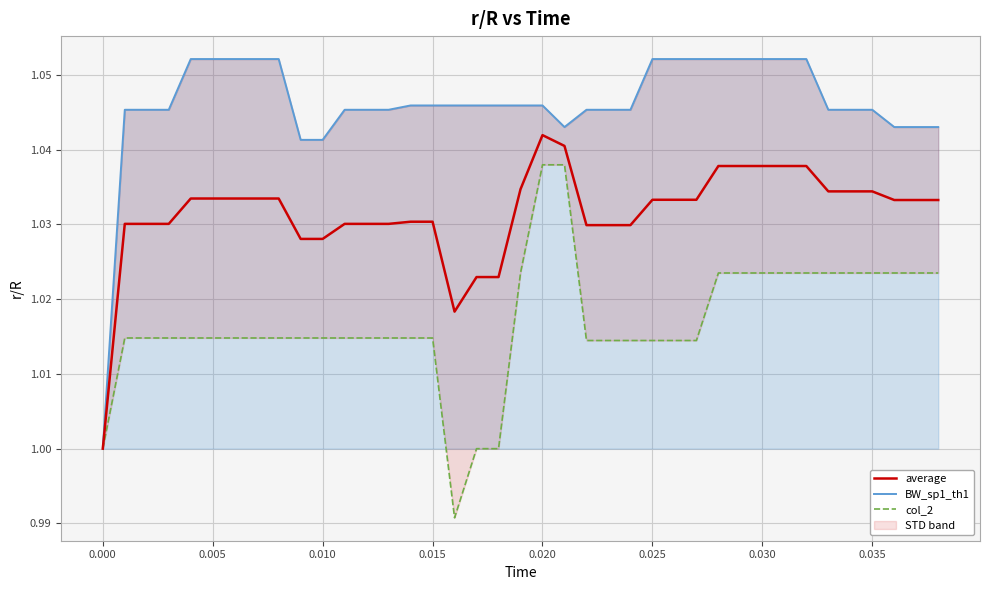

Reading right to left, transcribe all the data shown in this chart.

average: 1.0	1.0	1.0	1.0	1.0	1.0	1.0	1.0	1.0	1.0	1.0	1.0	1.0	1.0	1.0	1.0	1.0	1.0	1.0	1.0	1.0	1.0	1.0	1.0	1.0	1.0	1.0	1.0	1.0	1.0	1.0	1.0	1.0	1.0	1.0	1.0	1.0	1.0	1.0
BW_sp1_th1: 1.0	1.0	1.0	1.0	1.0	1.0	1.1	1.1	1.1	1.1	1.1	1.1	1.1	1.1	1.0	1.0	1.0	1.0	1.0	1.0	1.0	1.0	1.0	1.0	1.0	1.0	1.0	1.0	1.0	1.0	1.1	1.1	1.1	1.1	1.1	1.0	1.0	1.0	1.0
col_2: 1.0	1.0	1.0	1.0	1.0	1.0	1.0	1.0	1.0	1.0	1.0	1.0	1.0	1.0	1.0	1.0	1.0	1.0	1.0	1.0	1.0	1.0	1.0	1.0	1.0	1.0	1.0	1.0	1.0	1.0	1.0	1.0	1.0	1.0	1.0	1.0	1.0	1.0	1.0